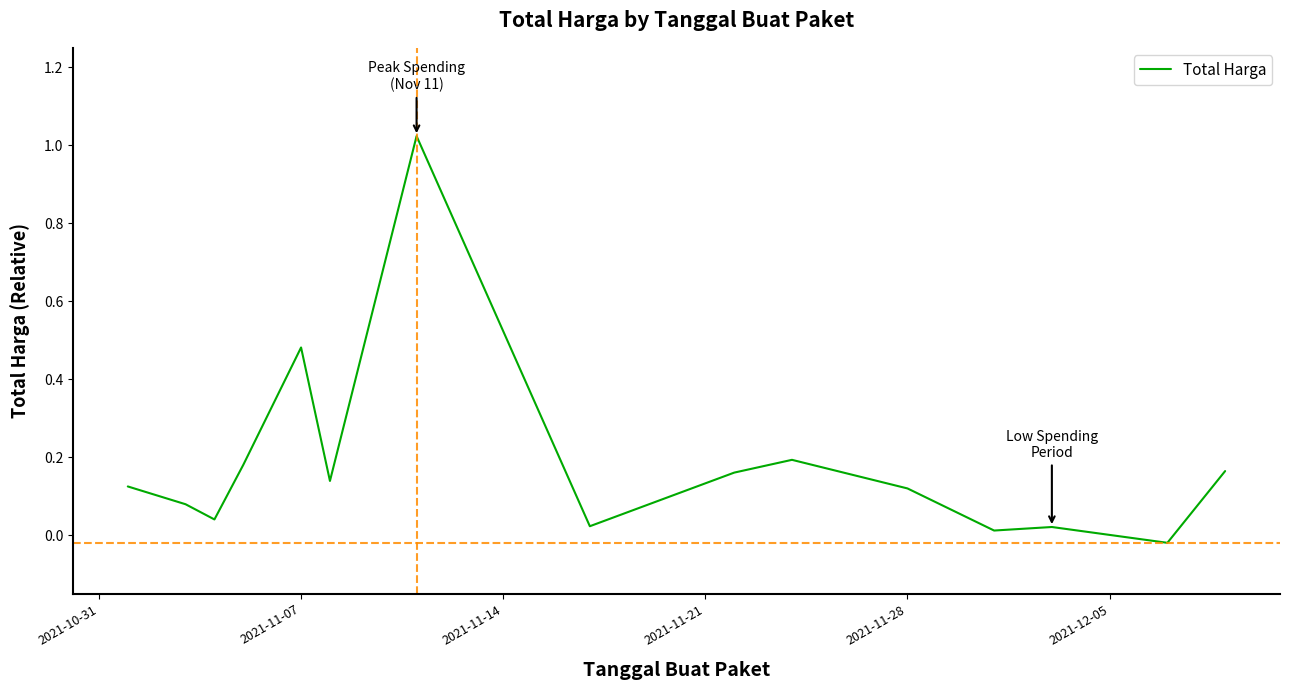

How many lines are shown in the chart?

1